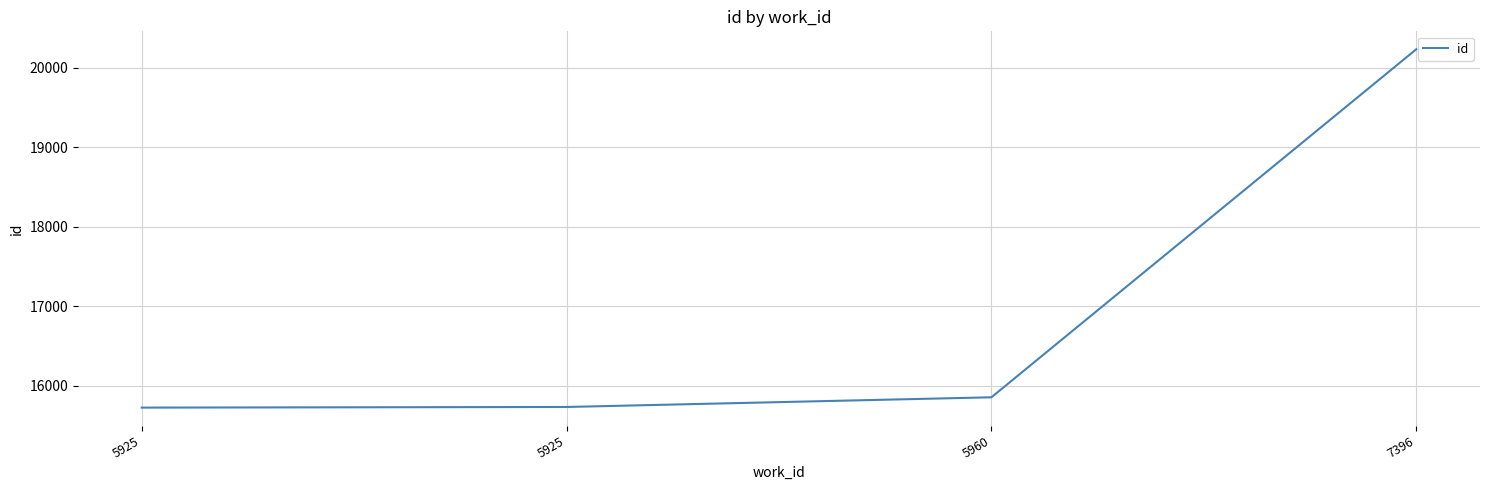

Count the number of categories in the chart.

4